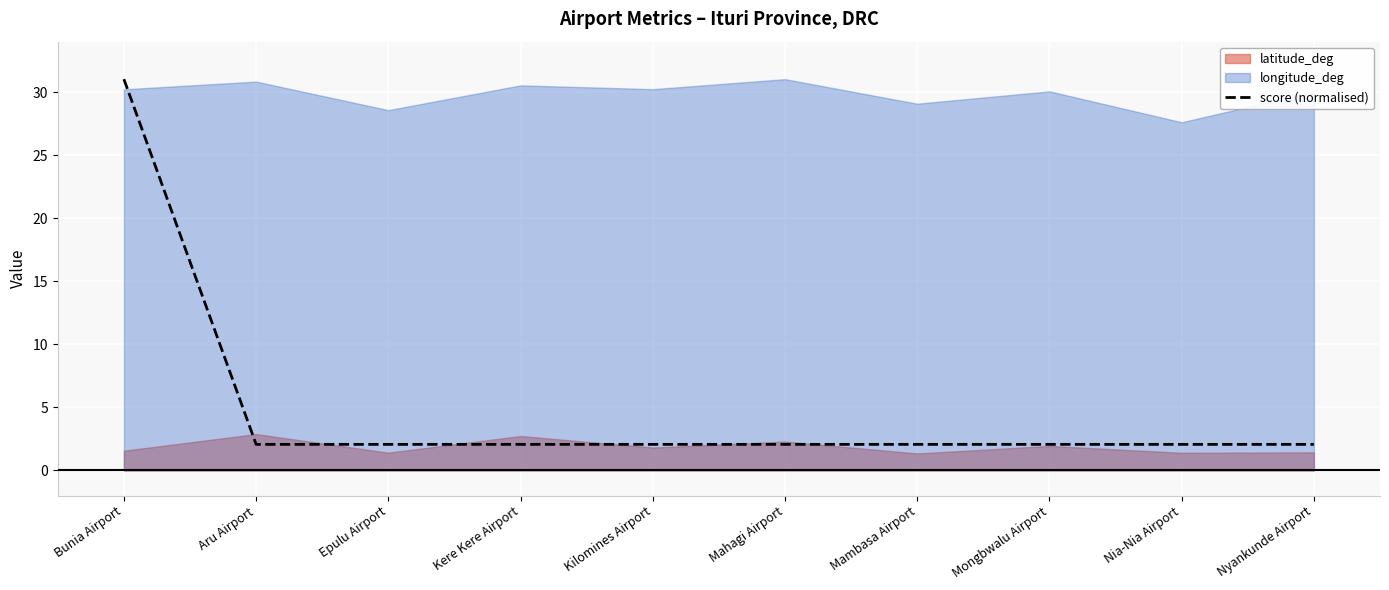

Reading left to right, what are all the values shown in this chart?

31.0	2.1	2.1	2.1	2.1	2.1	2.1	2.1	2.1	2.1